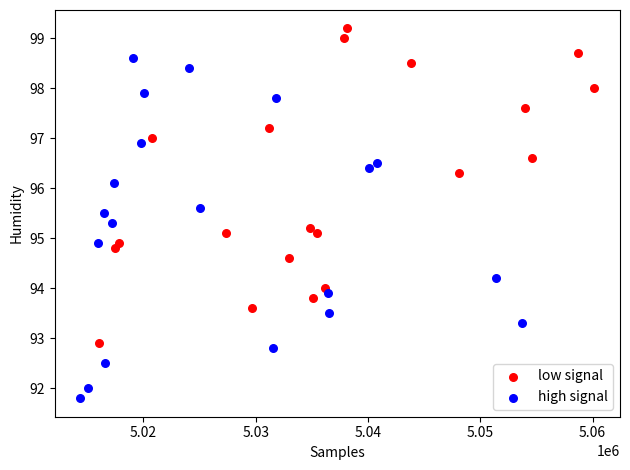

Which series has the widest spread of Y values?

high signal